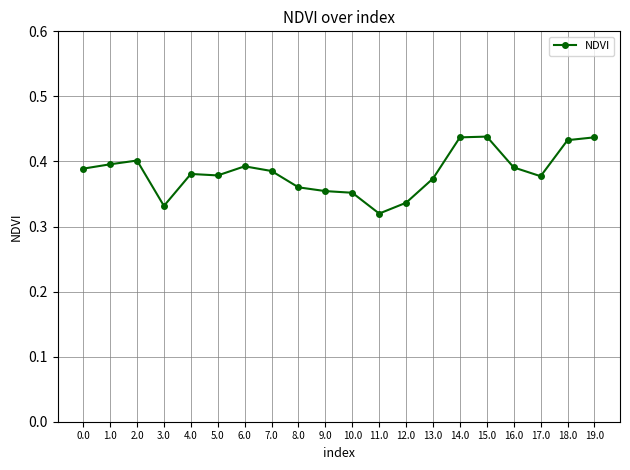

What is the difference between the second highest and minimum values?

0.1